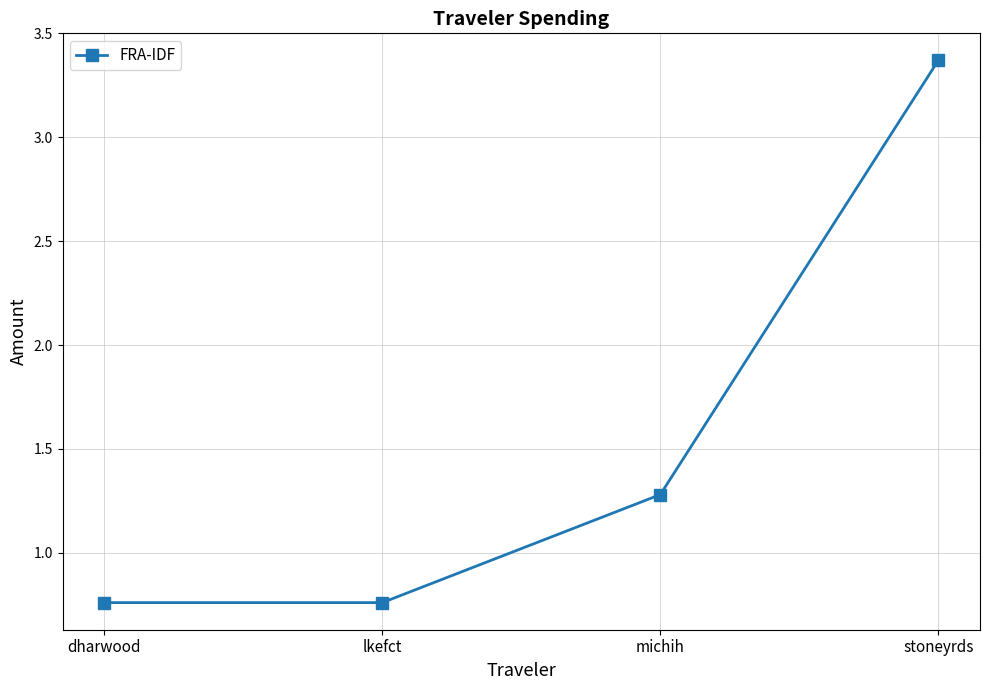

The chart shows a value of 2.0 at michih. True or false?

False